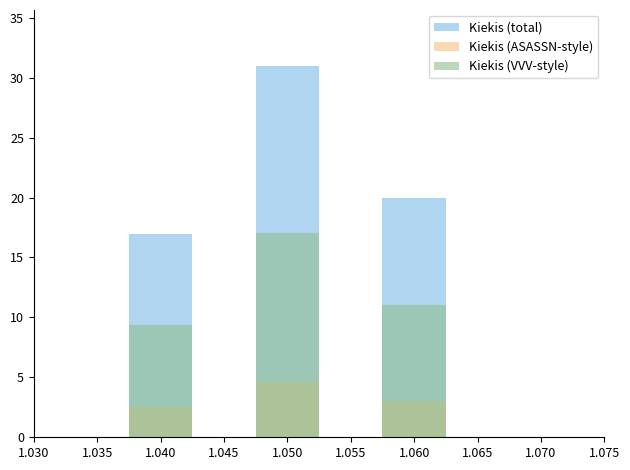

Is the value of Kiekis (VVV-style) at 1.060 greater than the value of Kiekis (ASASSN-style) at 1.040?

Yes